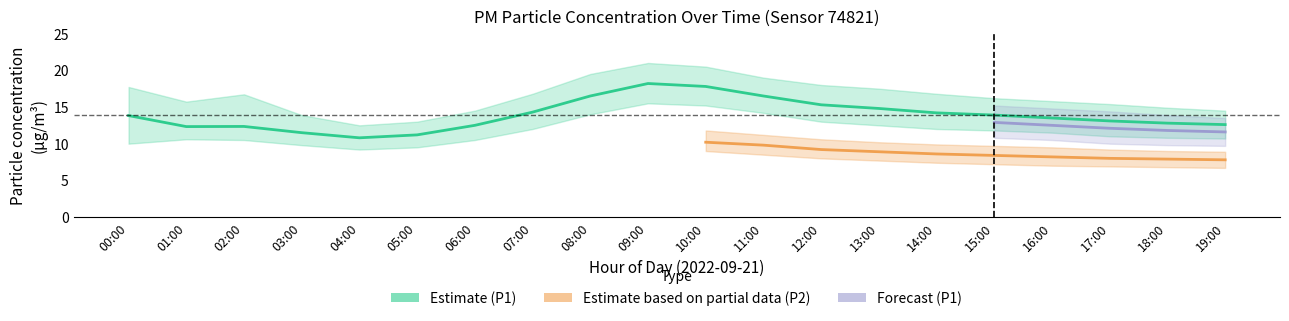

What is the sum of the P1_lower values at 19:00 and 12:00?

23.7